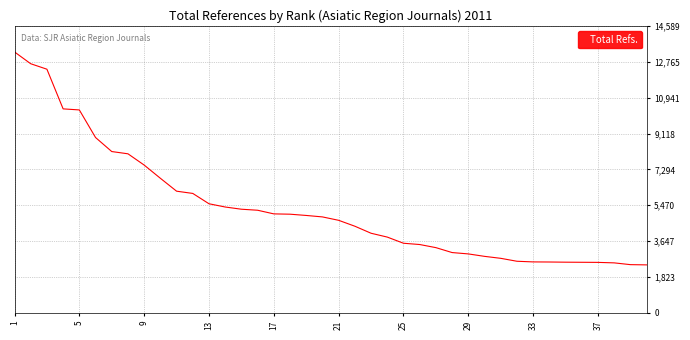

What is the smallest value displayed?

2444